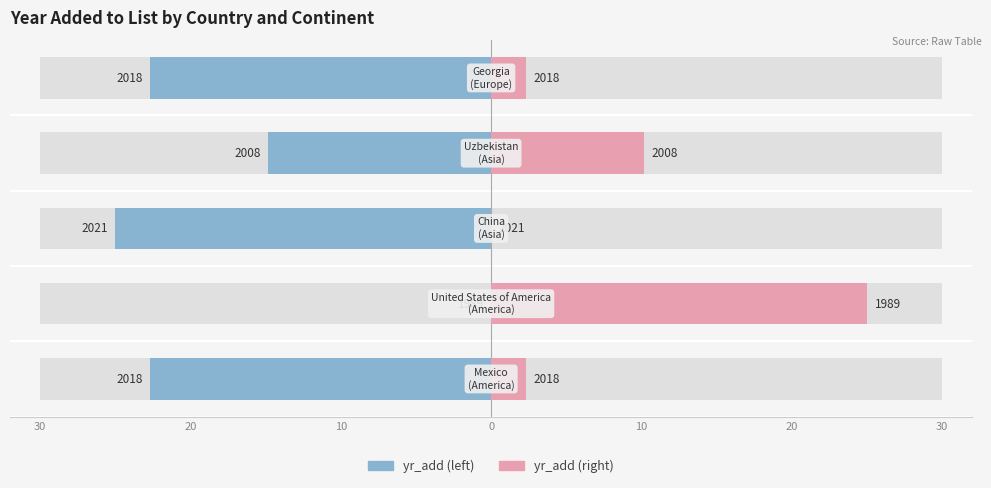

What is the maximum value shown in the chart?

25.0